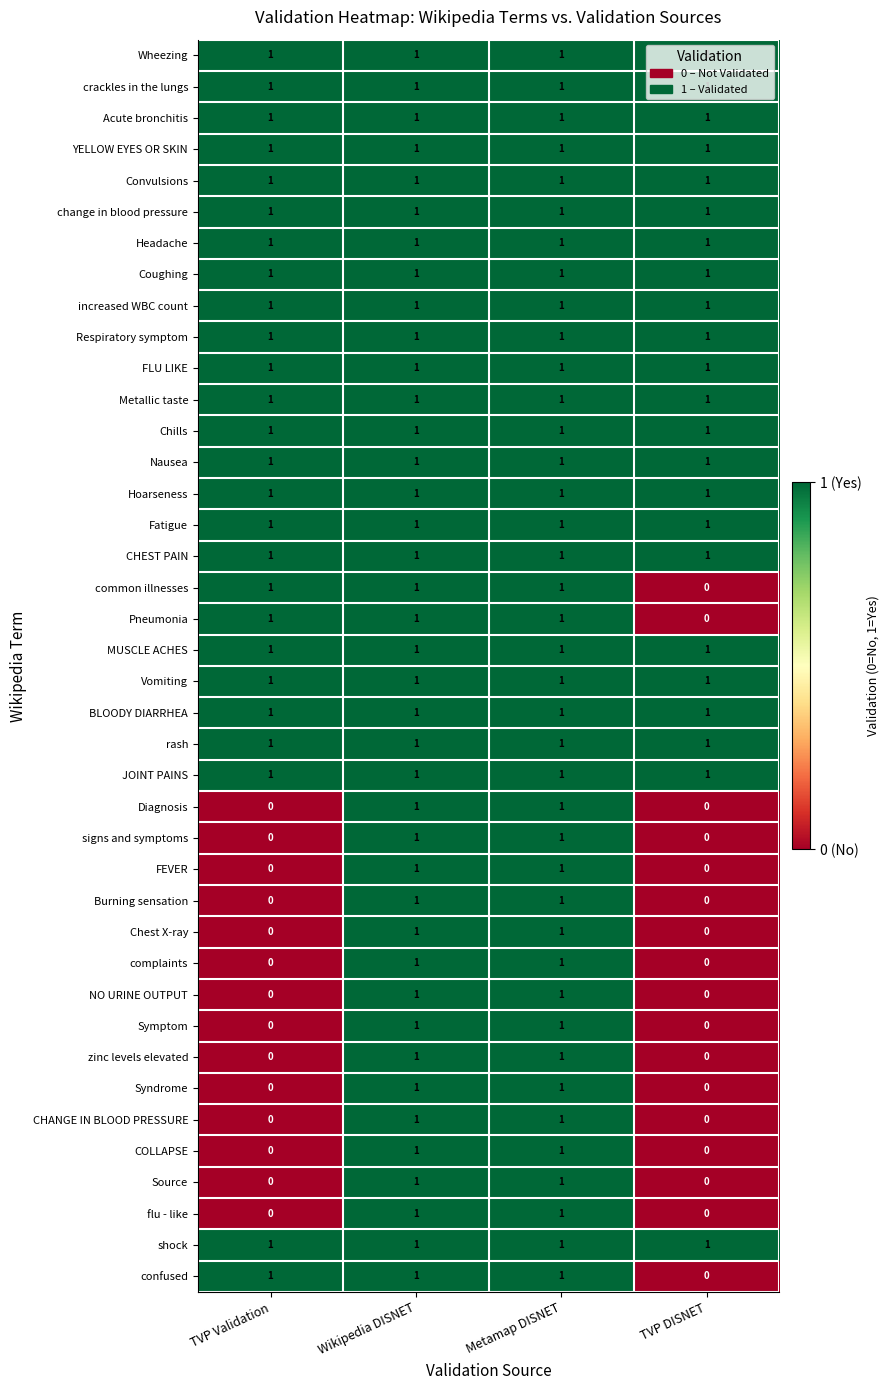

Count the COLLAPSE values in the range 0 to 1.

4